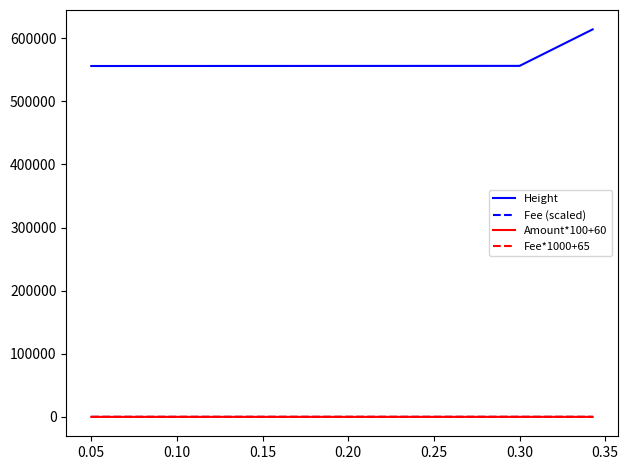

Which series has the largest total across all categories?

Height